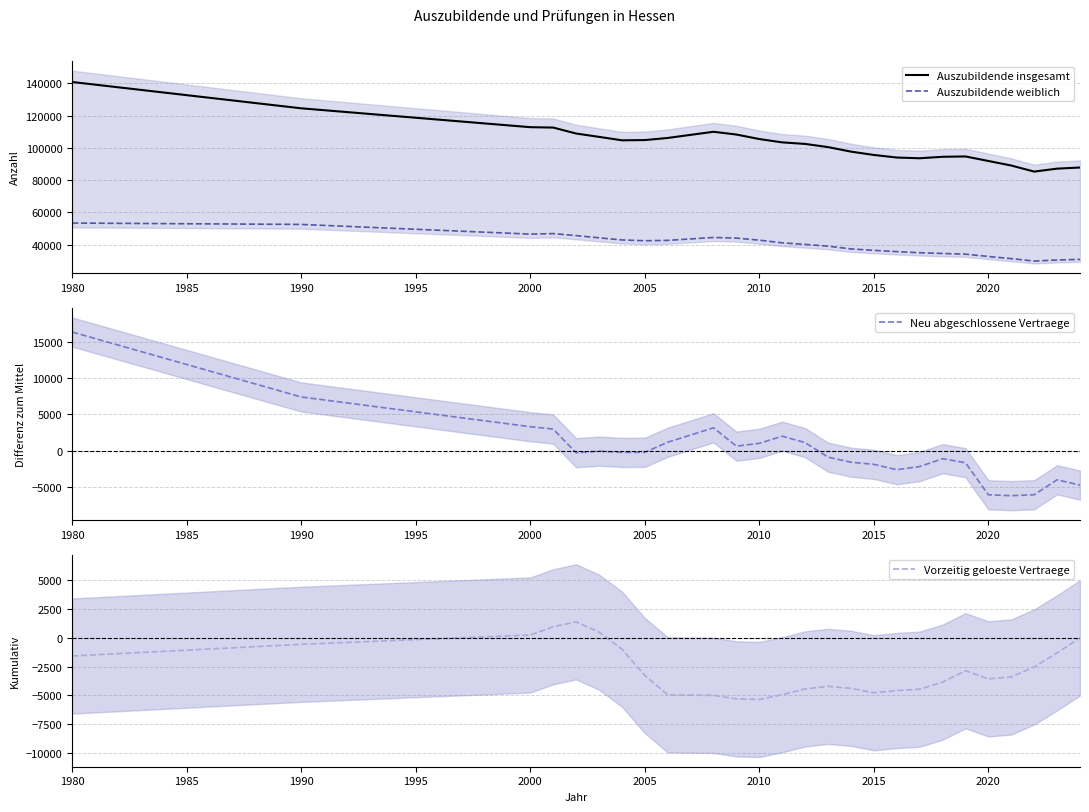

Count the number of data series in this chart.

4